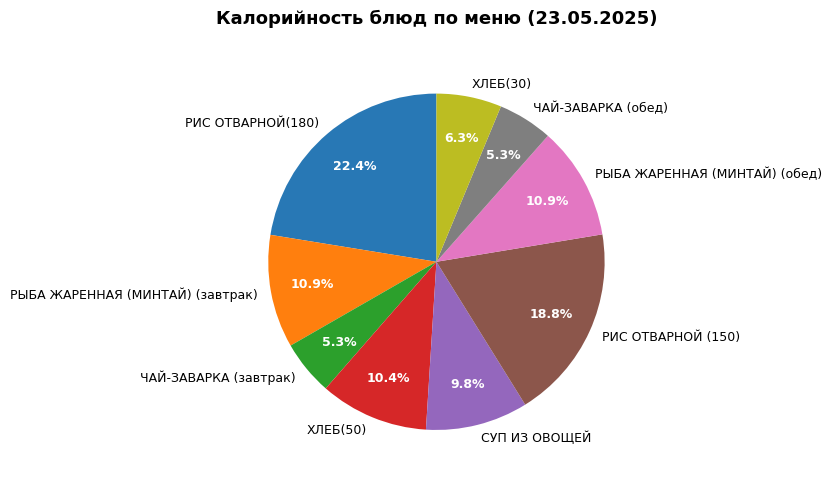

The РИС ОТВАРНОЙ(180) slice represents 14% of the pie. True or false?

False